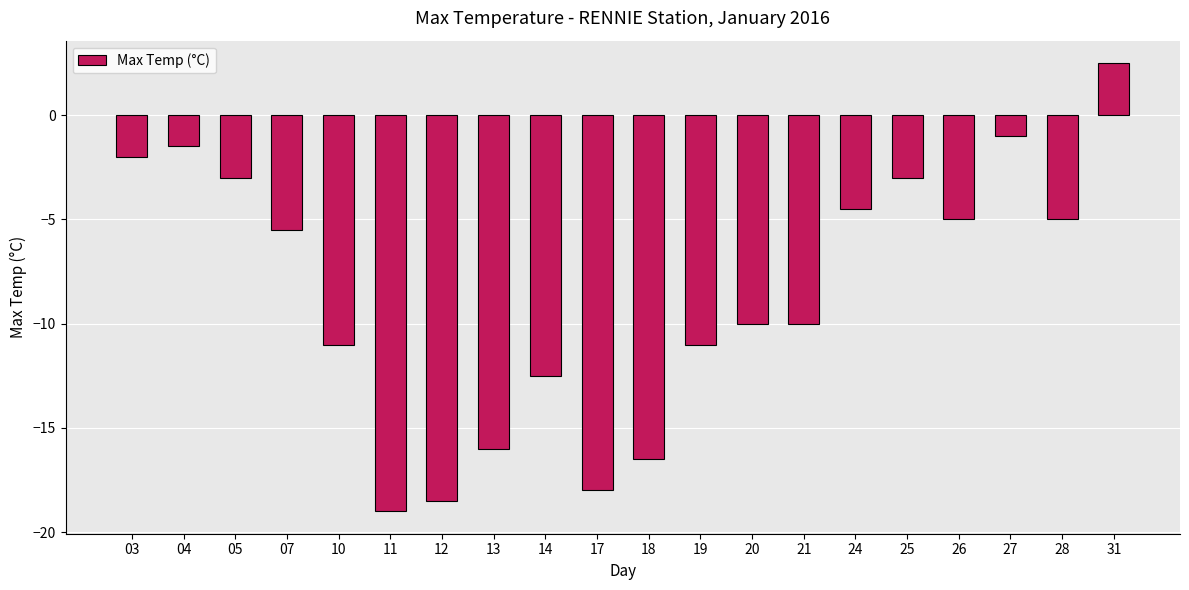

What is the approximate value at 24?

-4.5